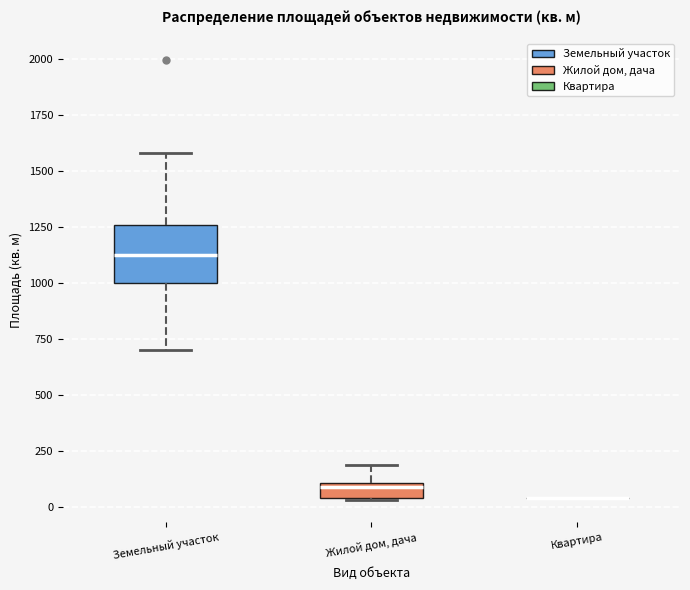

Where is the upper edge of the box for Жилой дом, дача on the y-axis? The values are not printed on the chart, so give them approximately, as read against the axis.

100